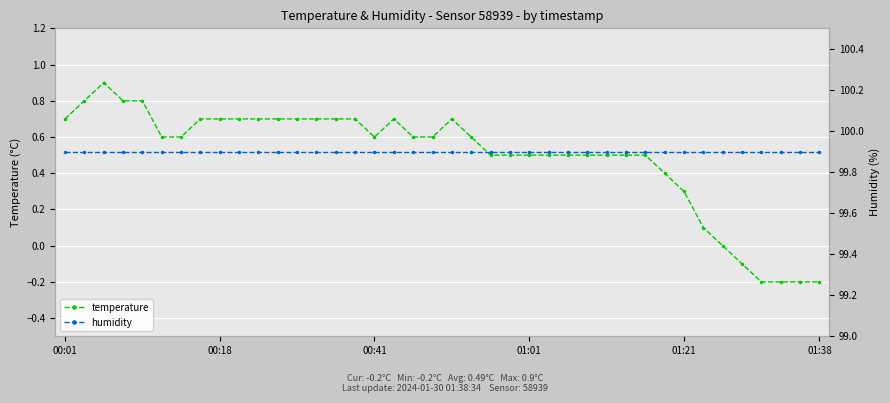

What is the label of the 23rd point from the left?

22